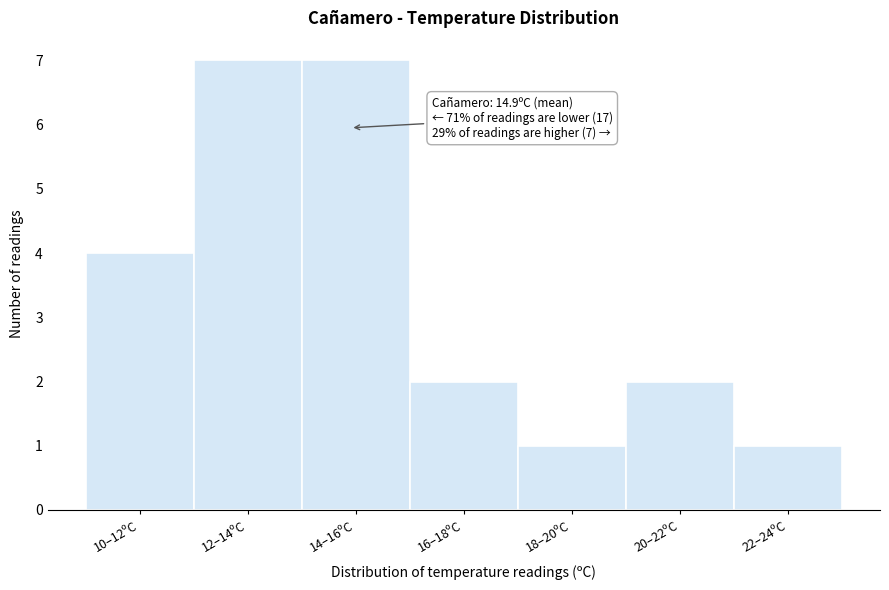

Reading left to right, extract all data points from this chart.

10–12ºC=4	12–14ºC=7	14–16ºC=7	16–18ºC=2	18–20ºC=1	20–22ºC=2	22–24ºC=1